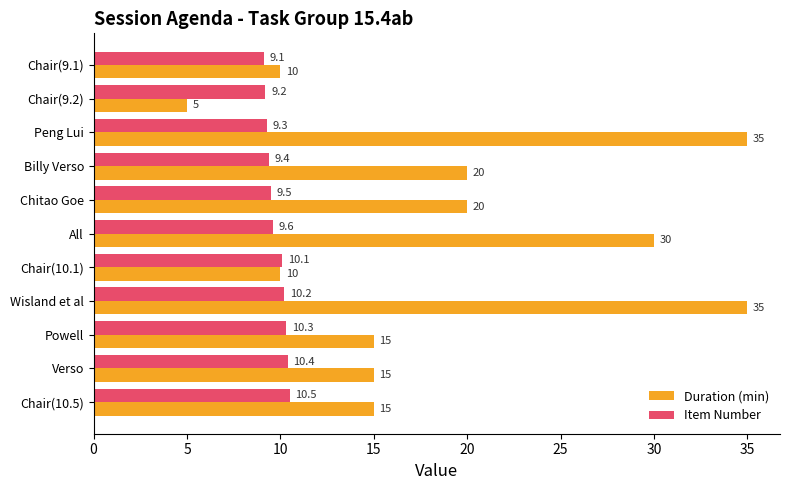

What is the approximate value of Item Number at Chair(10.1)?

10.1